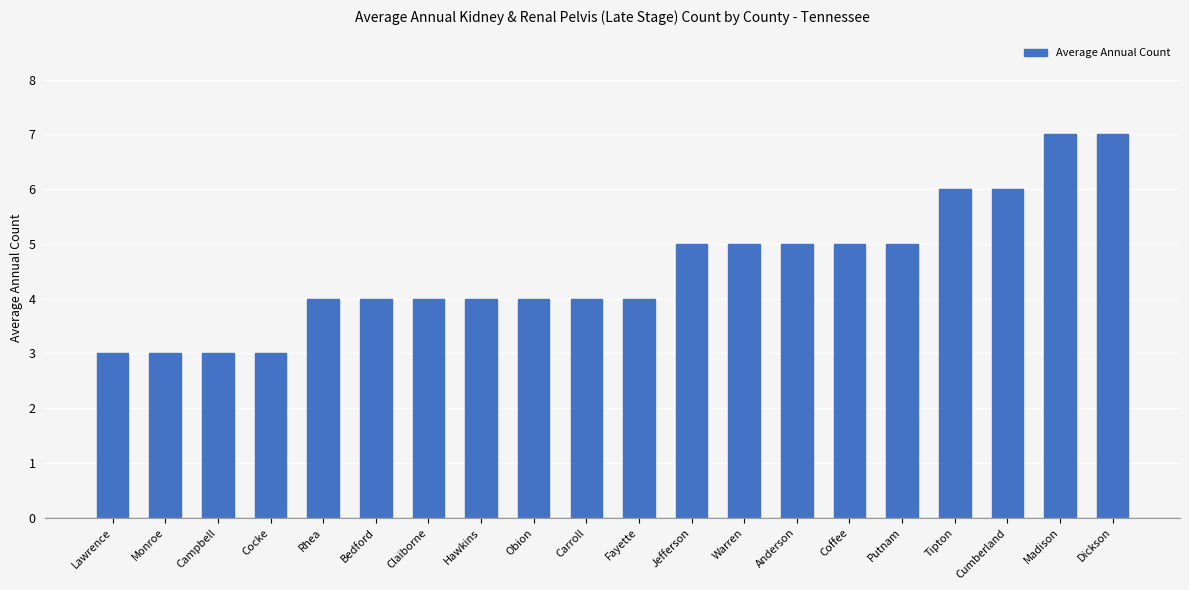

How many categories are shown in the chart?

20